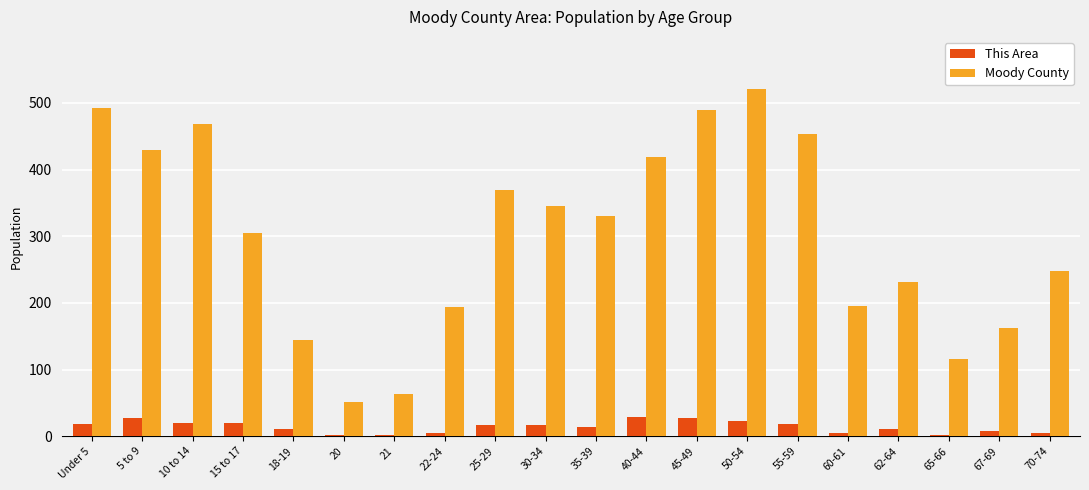

Between 55-59 and 70-74, which series saw the biggest shift?

Moody County